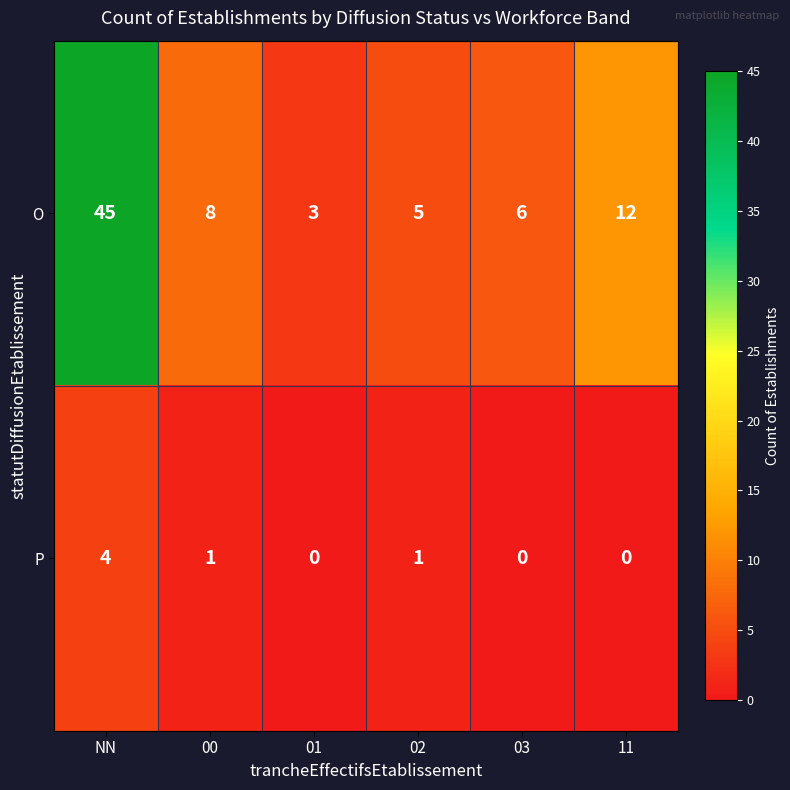

Which series has the largest total across all categories?

O